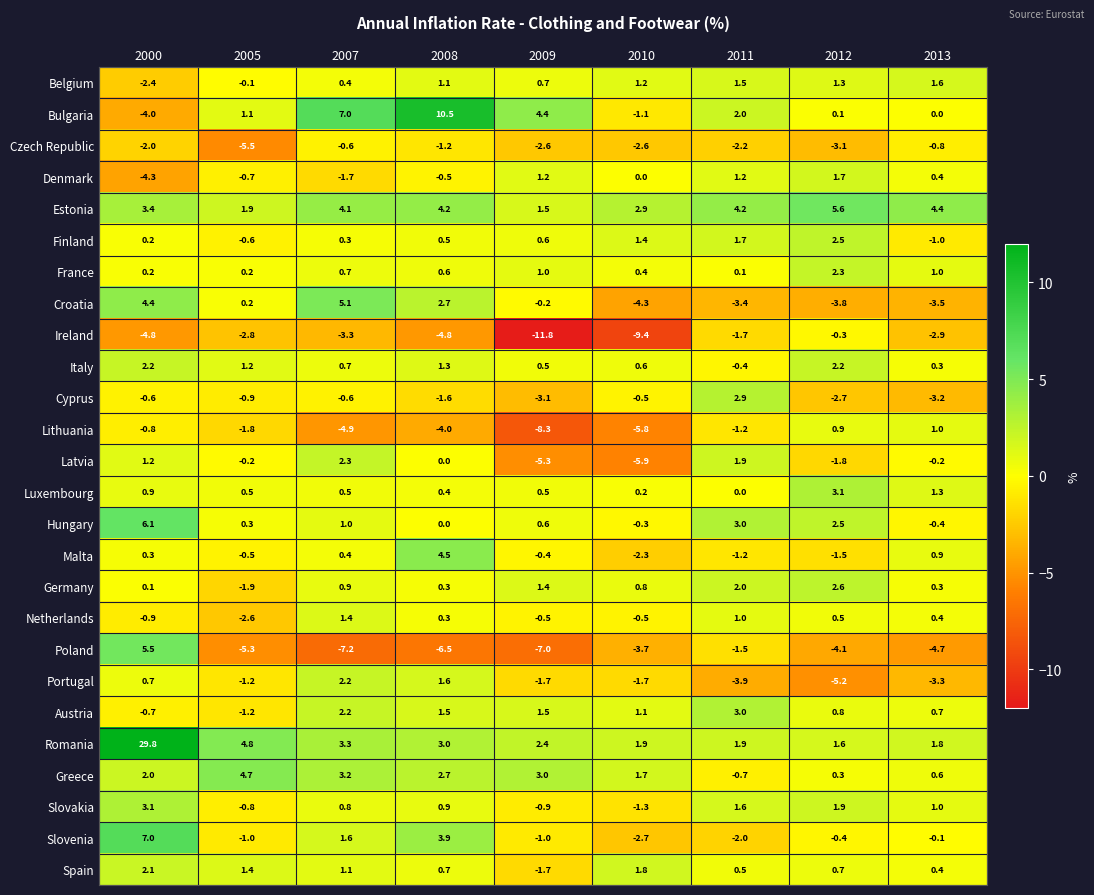

What is the maximum value shown in the chart?

29.8